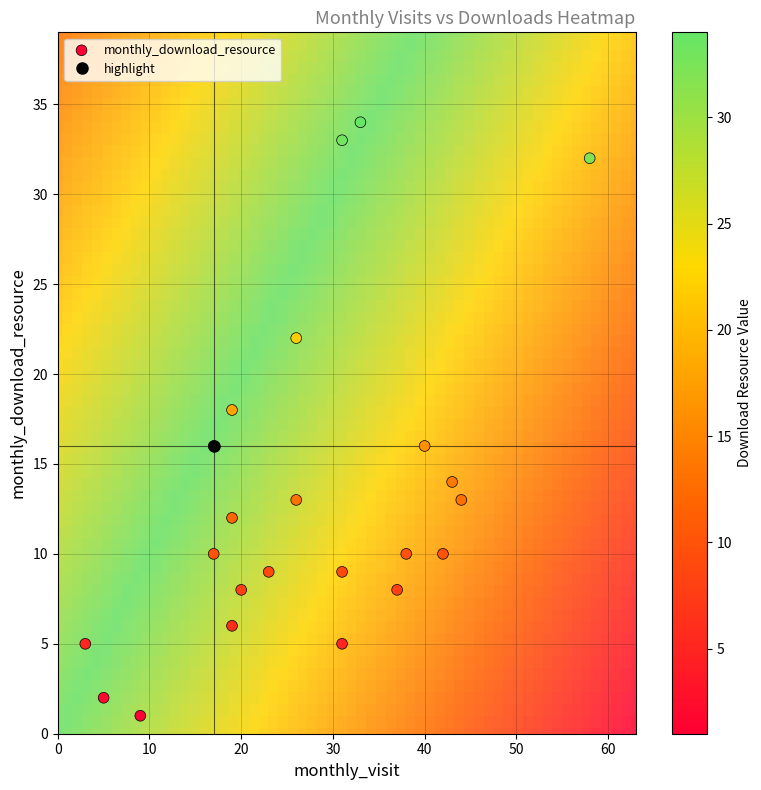

How many data points are displayed?

23